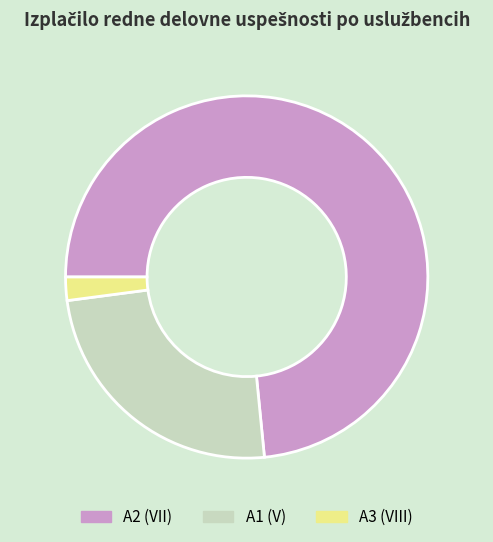

The A3 (VIII) slice represents 2% of the pie. True or false?

True